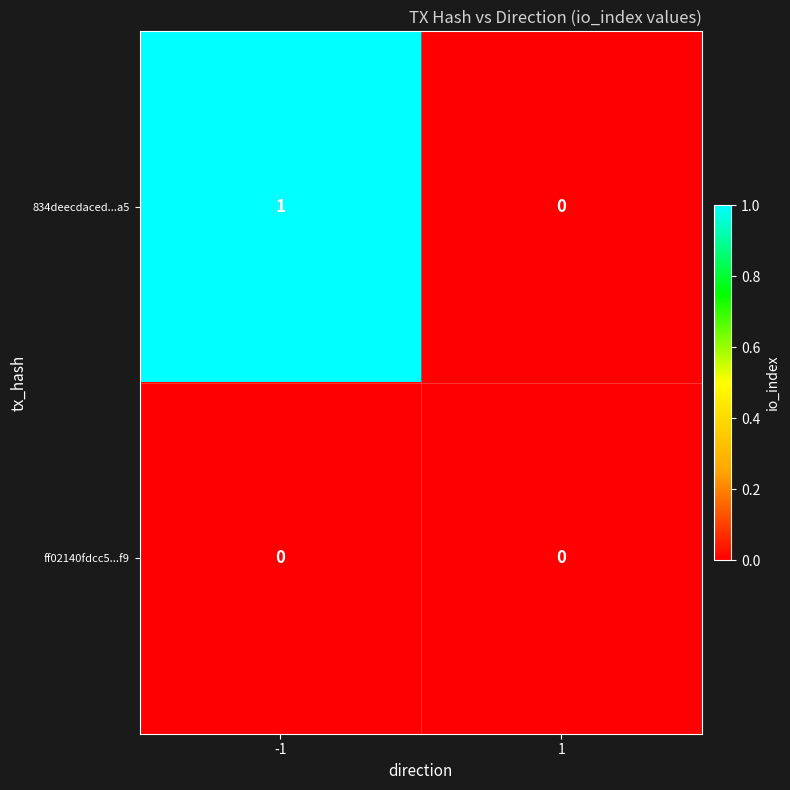

Which series has the largest total across all categories?

834deecdaced...a5